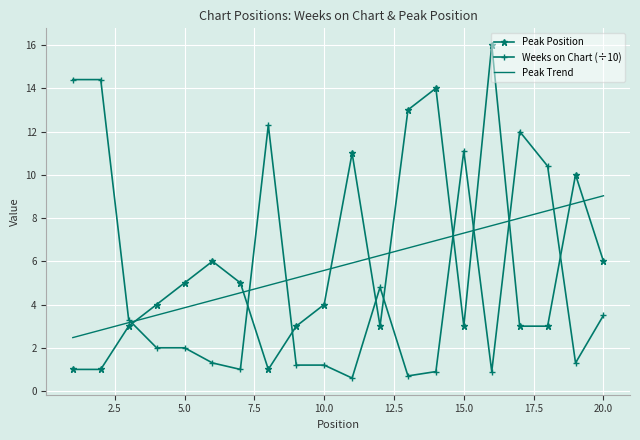

What is the maximum value for Peak Position?

16.0